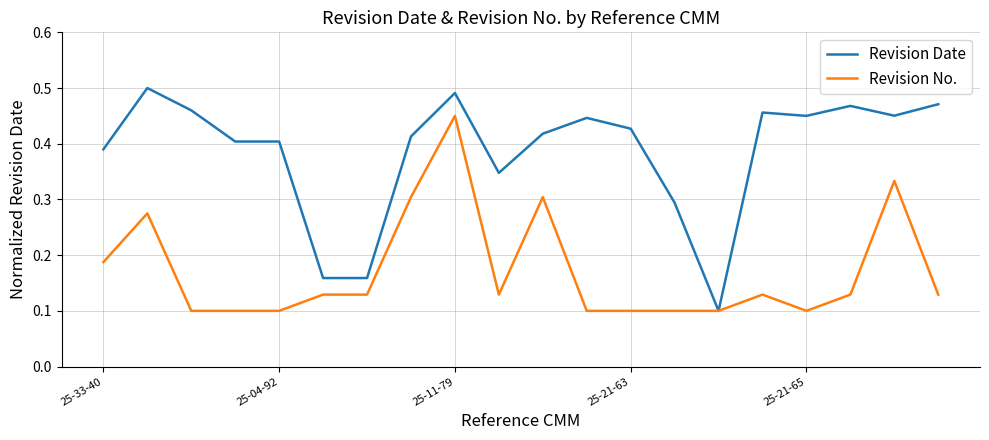

Which series has the largest total across all categories?

Revision Date